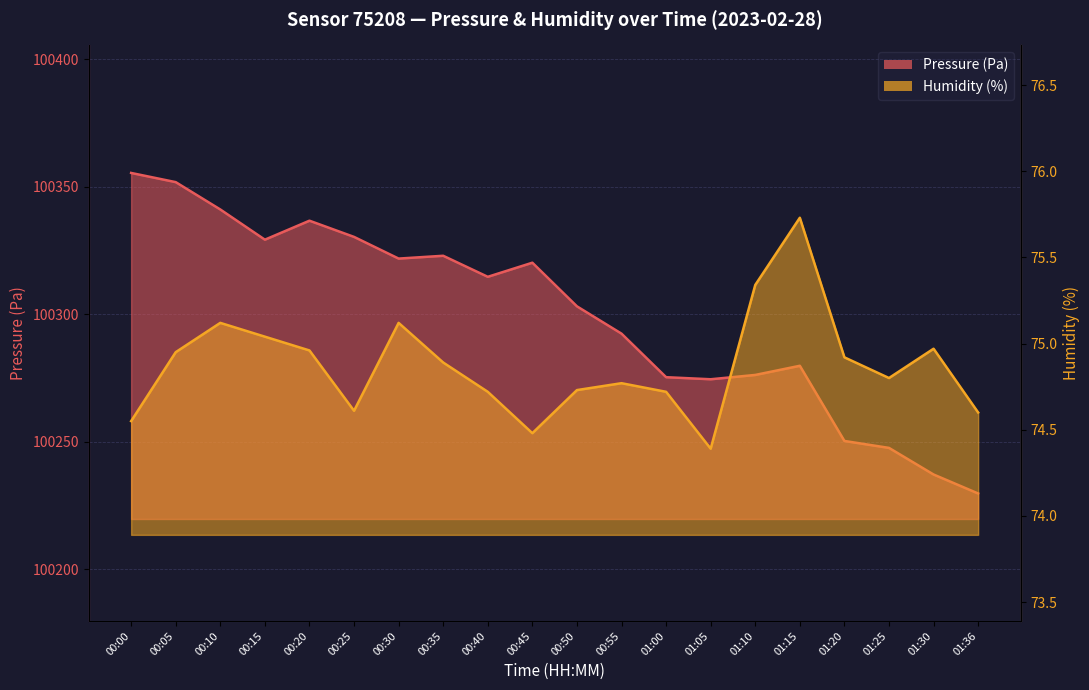

Rank the series by their average value, from highest to lowest.

pressure_line, humidity_line